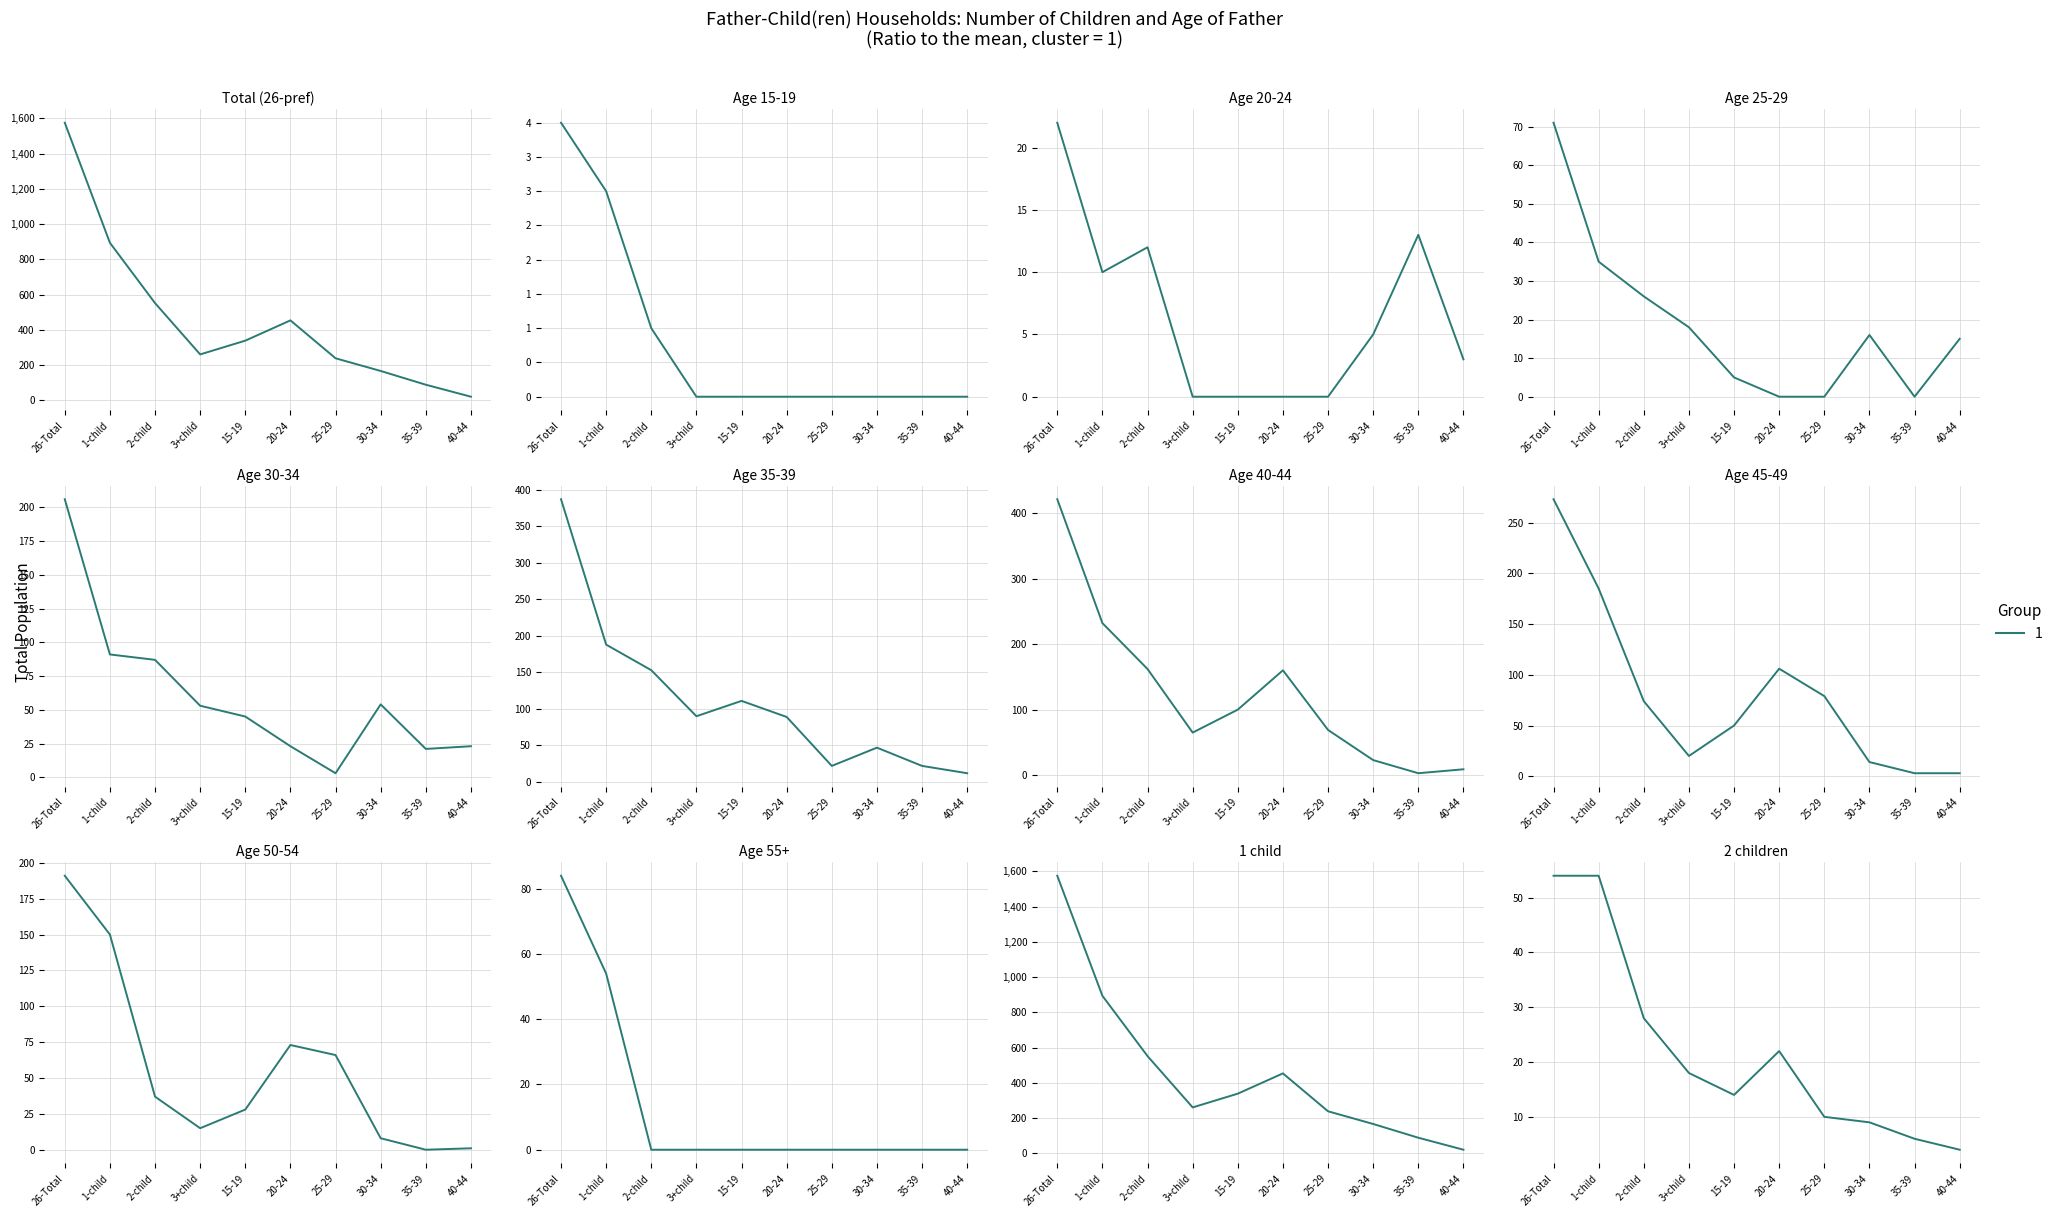

At which label is 2 children closest to 27?

2